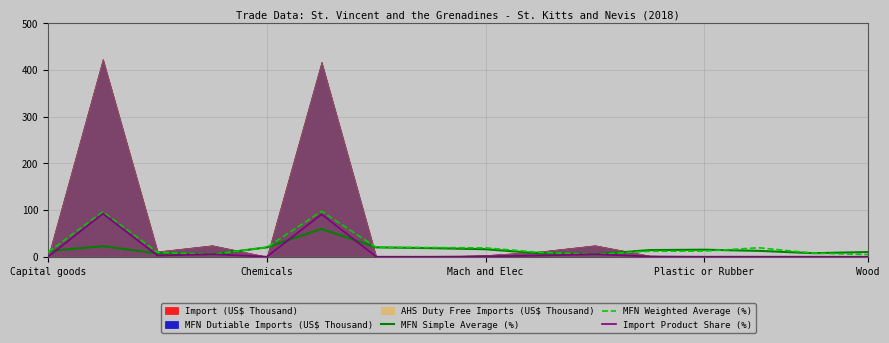

How many times do MFN Weighted Average (%) and MFN Simple Average (%) cross each other?

2